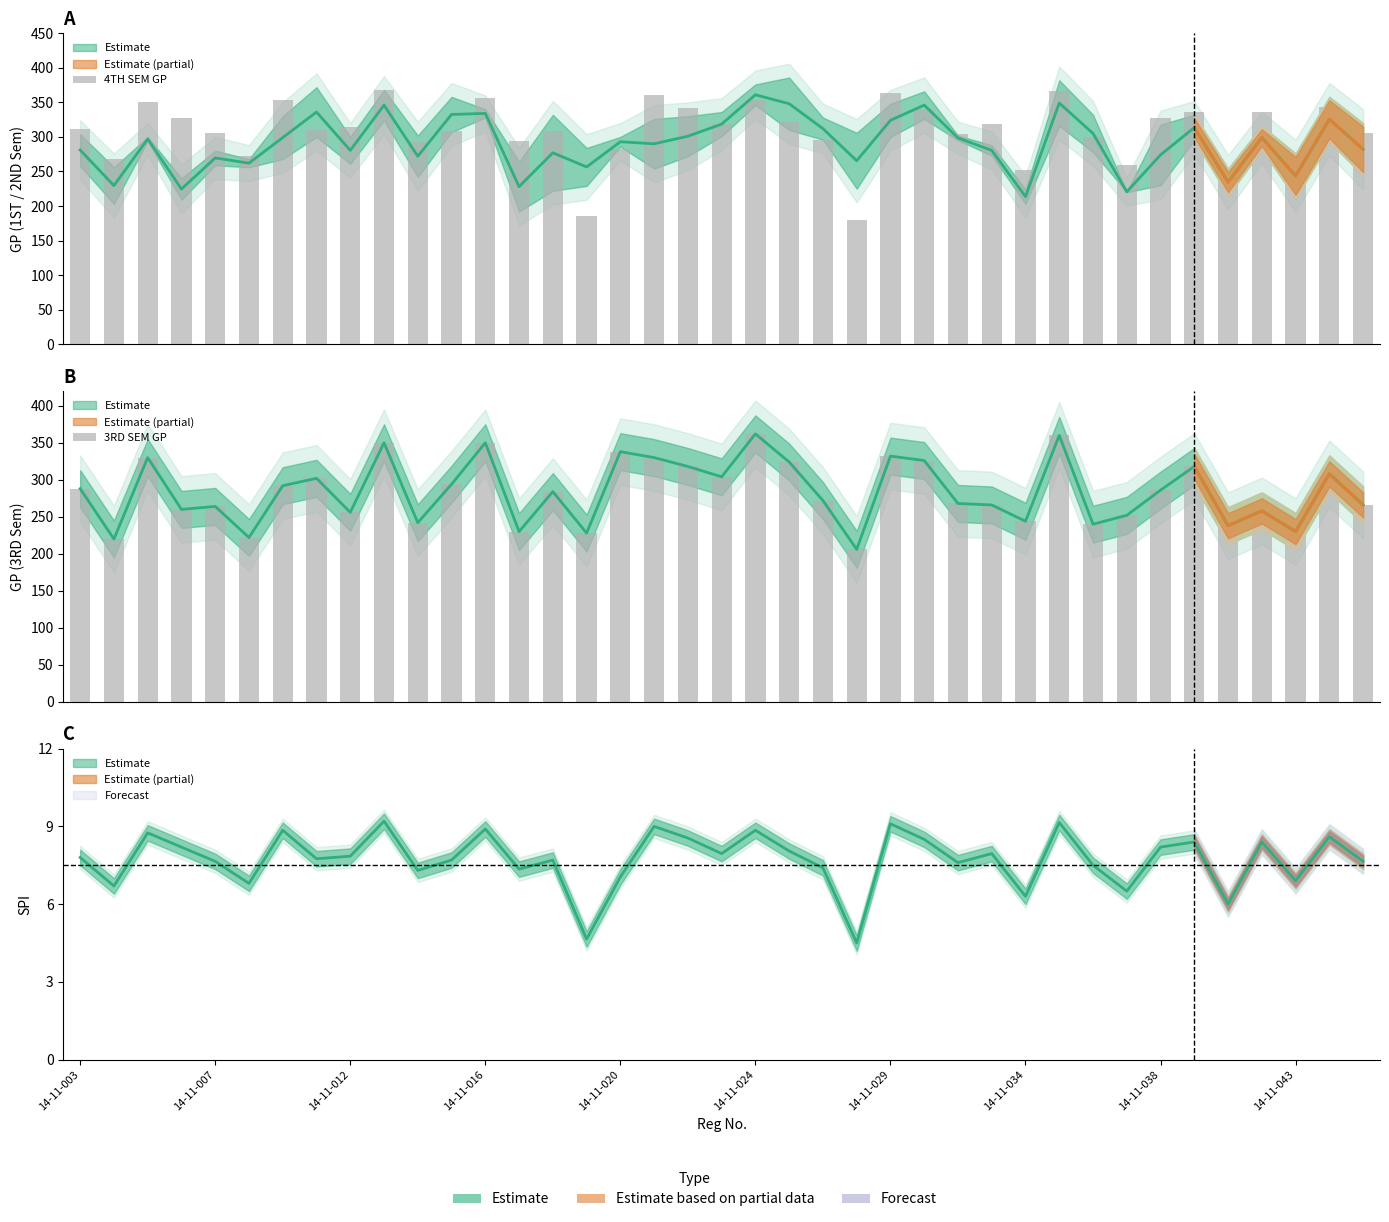

How many data points does each series have?

39